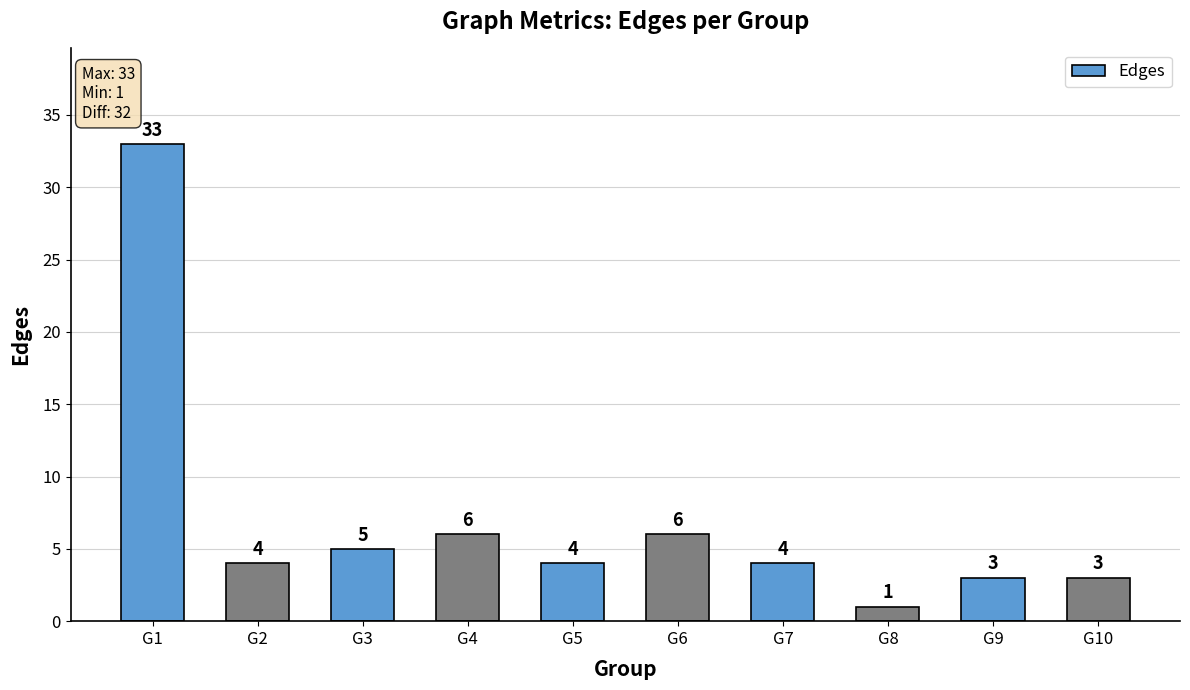

The chart shows a value of 6 at G4. True or false?

True